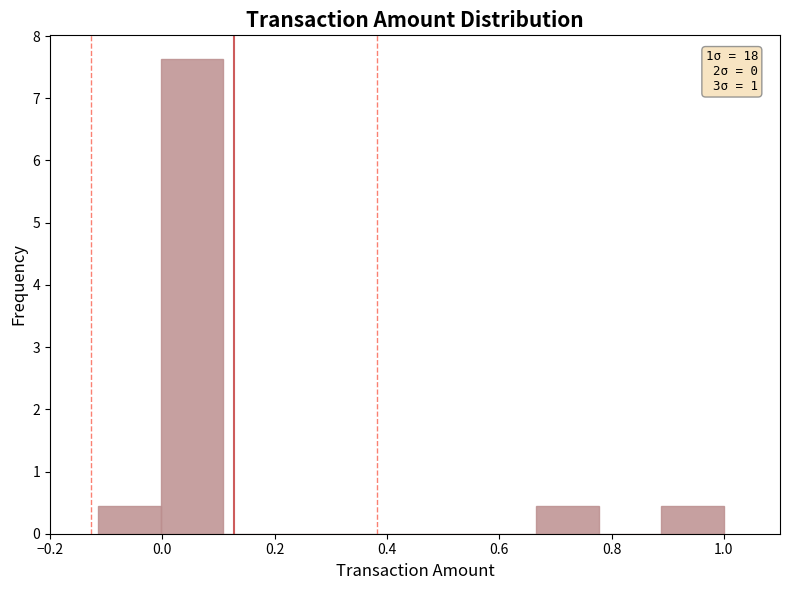

Over which range of the x-axis is the bar tallest?

0.00 to 0.10